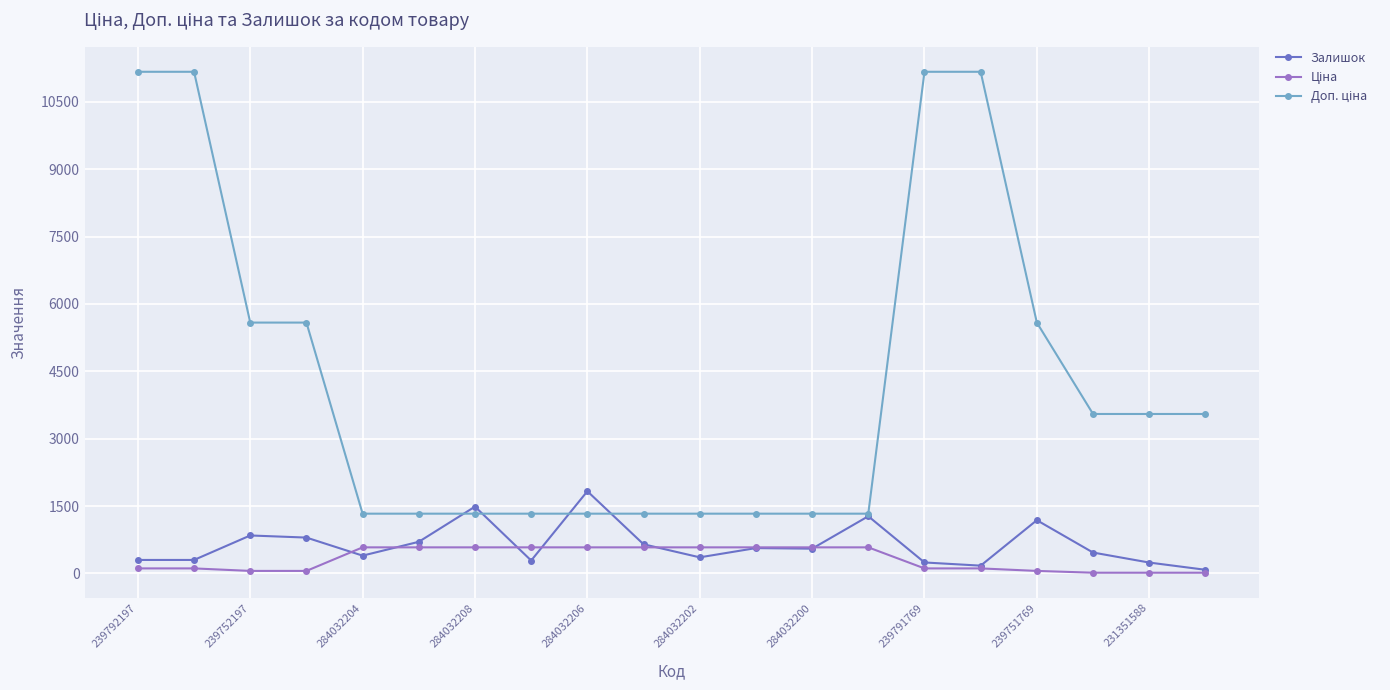

What is the smallest value displayed?

15.8